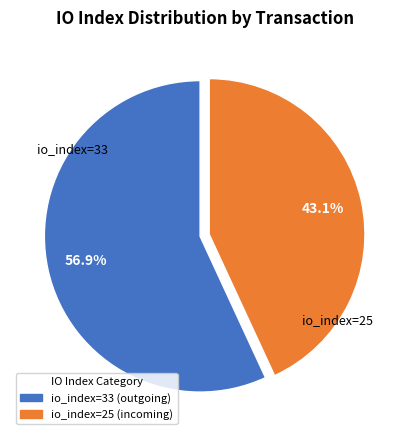

Count the number of slices in the pie.

2